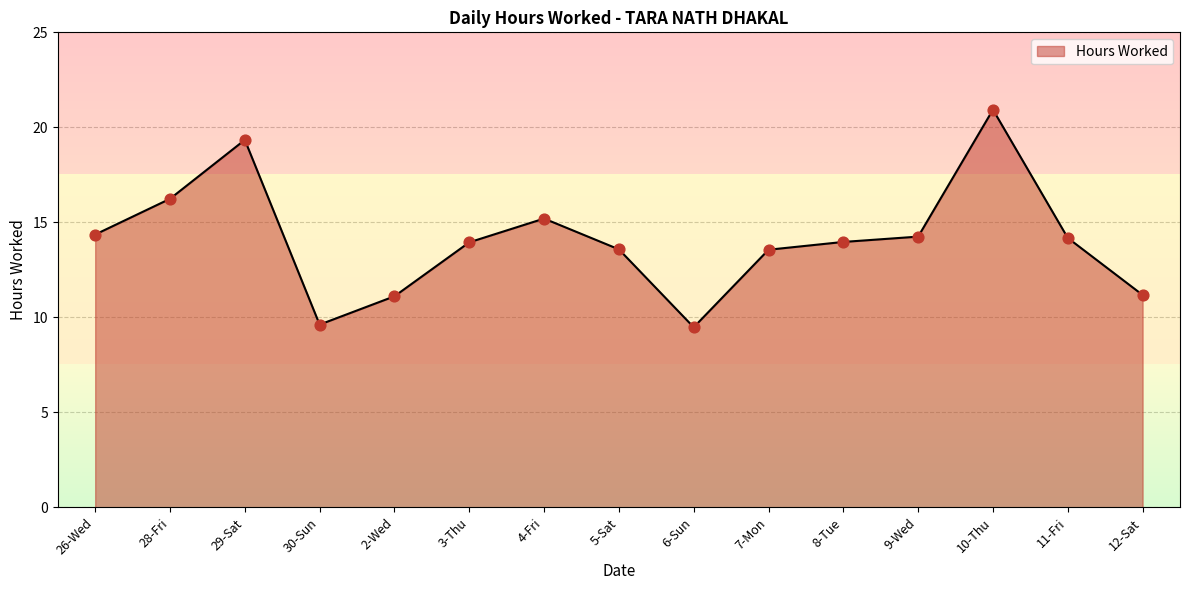

Which has a higher value, 28-Fri or 11-Fri?

28-Fri